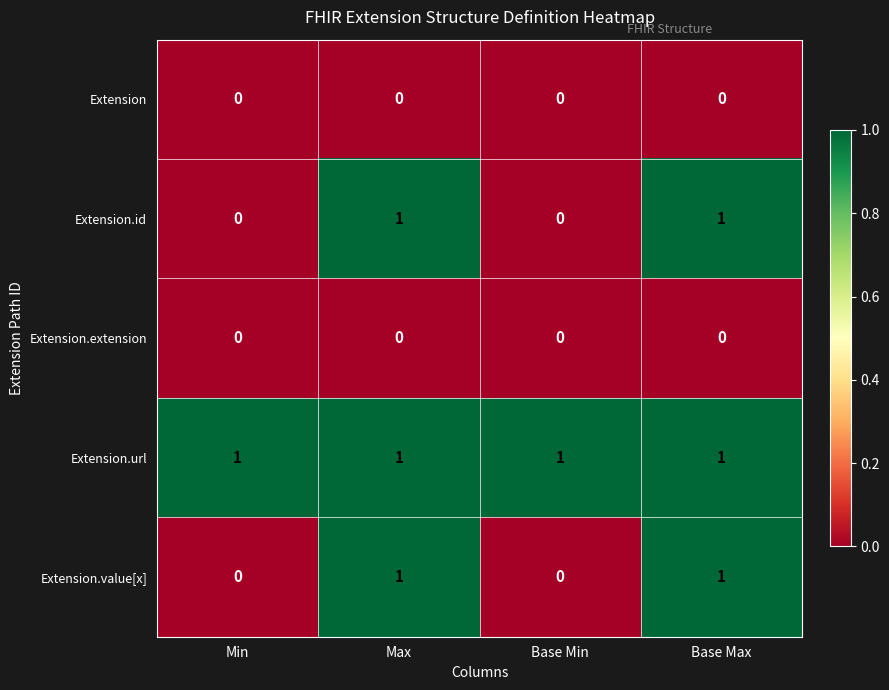

How many categories are shown in the chart?

4